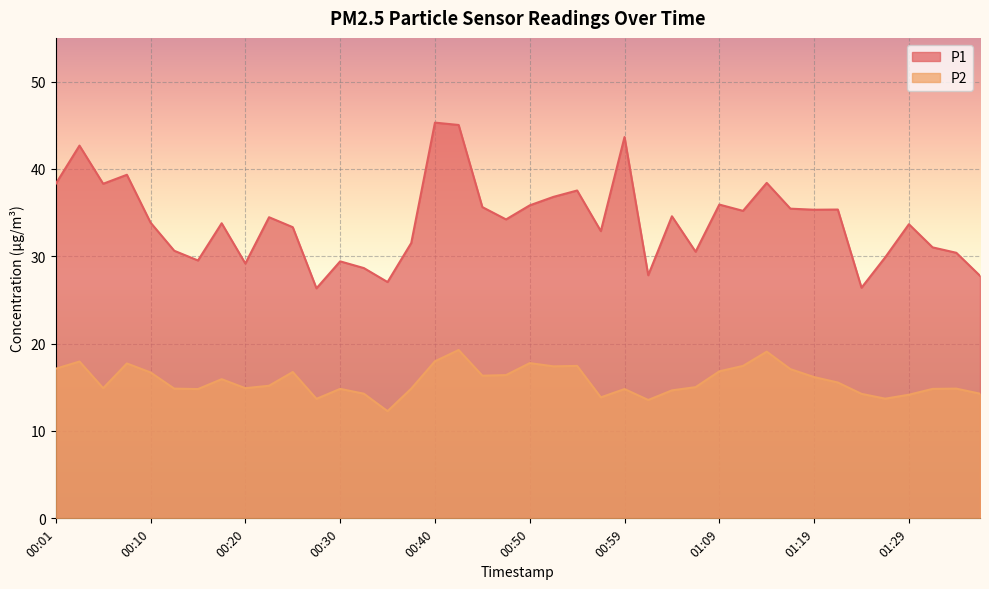

At how many categories does at least one series exceed 25?

40